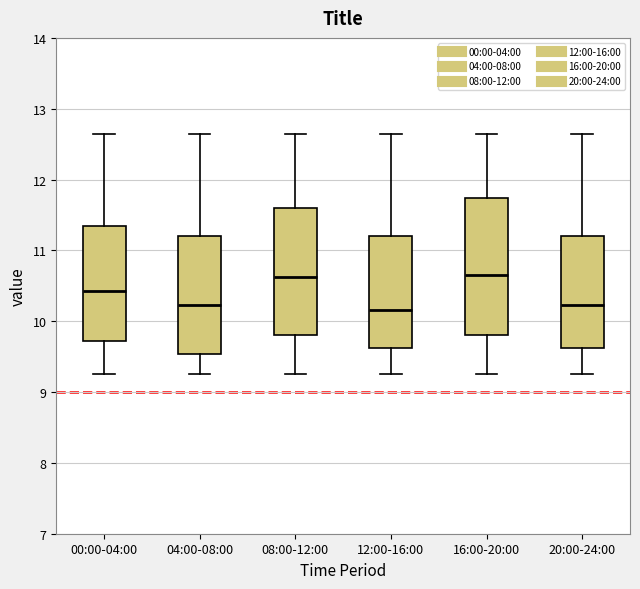

Reading left to right, transcribe this box plot: for each box, give where its median line is, the range the box spans, and where its two whiskers end, as read against the y-axis. The values are not printed on the chart, so give them approximately, as read against the axis.

00:00-04:00: median 10.4, box 9.7 to 11.3, whiskers 9.3 to 12.7
04:00-08:00: median 10.2, box 9.5 to 11.2, whiskers 9.3 to 12.7
08:00-12:00: median 10.6, box 9.8 to 11.6, whiskers 9.3 to 12.7
12:00-16:00: median 10.2, box 9.6 to 11.2, whiskers 9.3 to 12.7
16:00-20:00: median 10.7, box 9.8 to 11.7, whiskers 9.3 to 12.7
20:00-24:00: median 10.2, box 9.6 to 11.2, whiskers 9.3 to 12.7